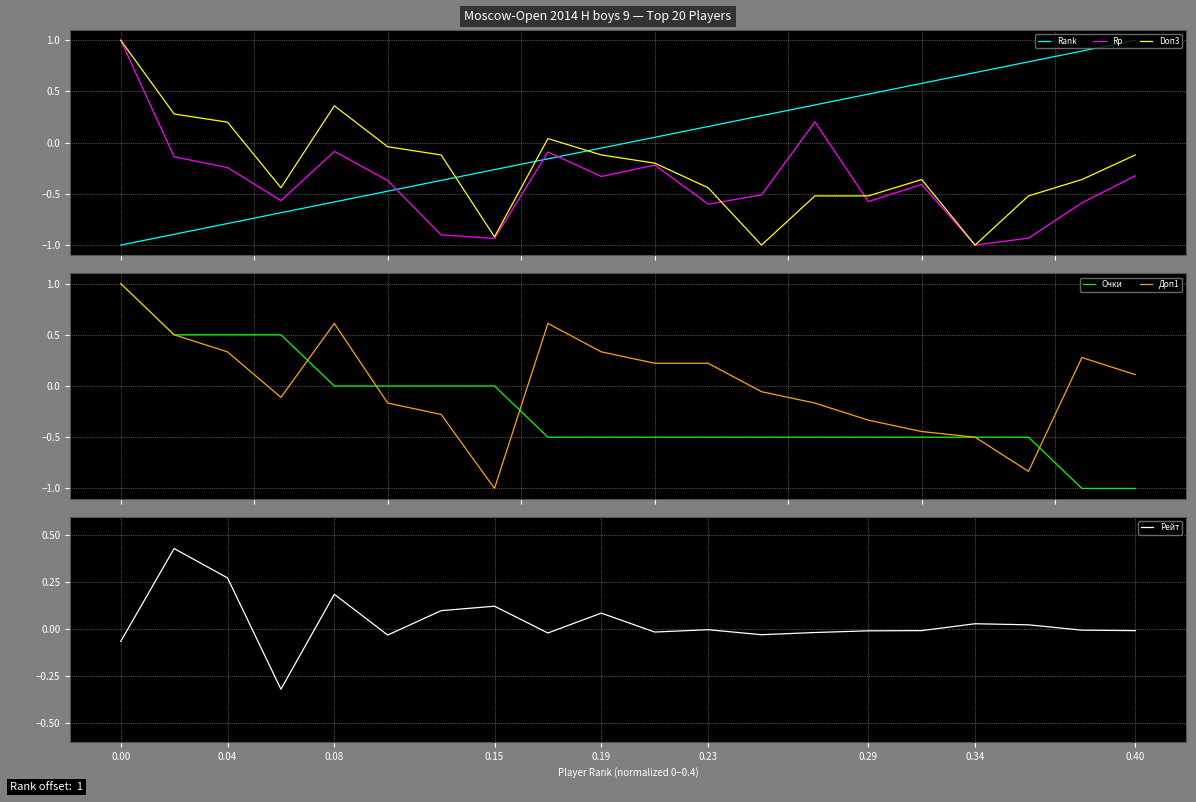

What are all the series names shown in the legend?

Rank, Rp, Doп3, Очки, Доп1, Рейт